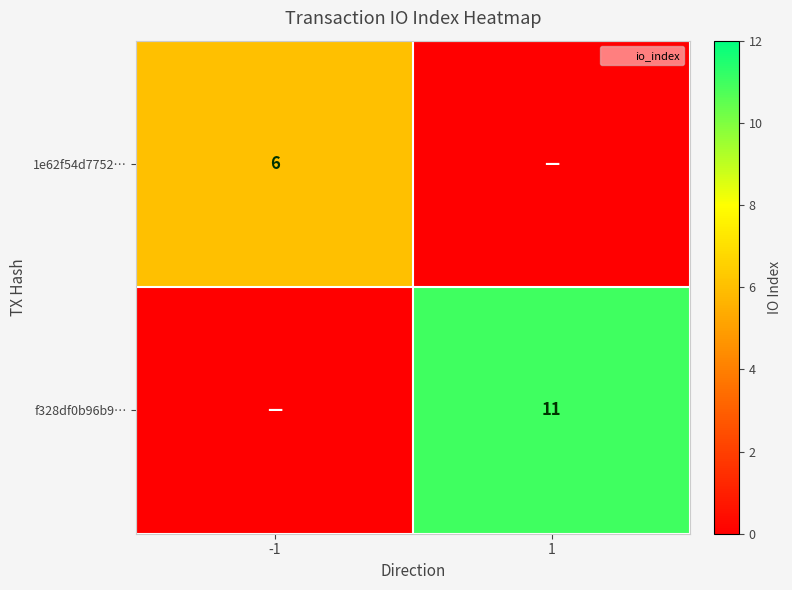

Rank the categories by 1e62f54d7752… value from highest to lowest.

-1, 1